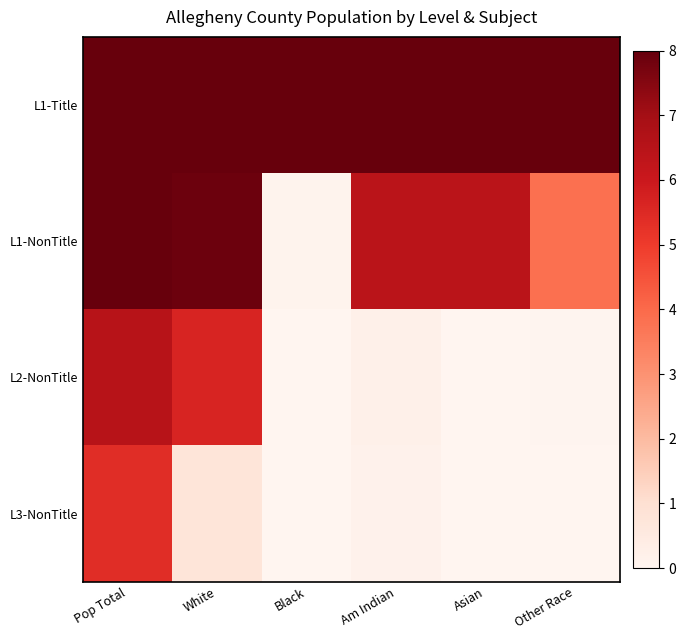

Between Asian and Other Race, which is larger?

Asian